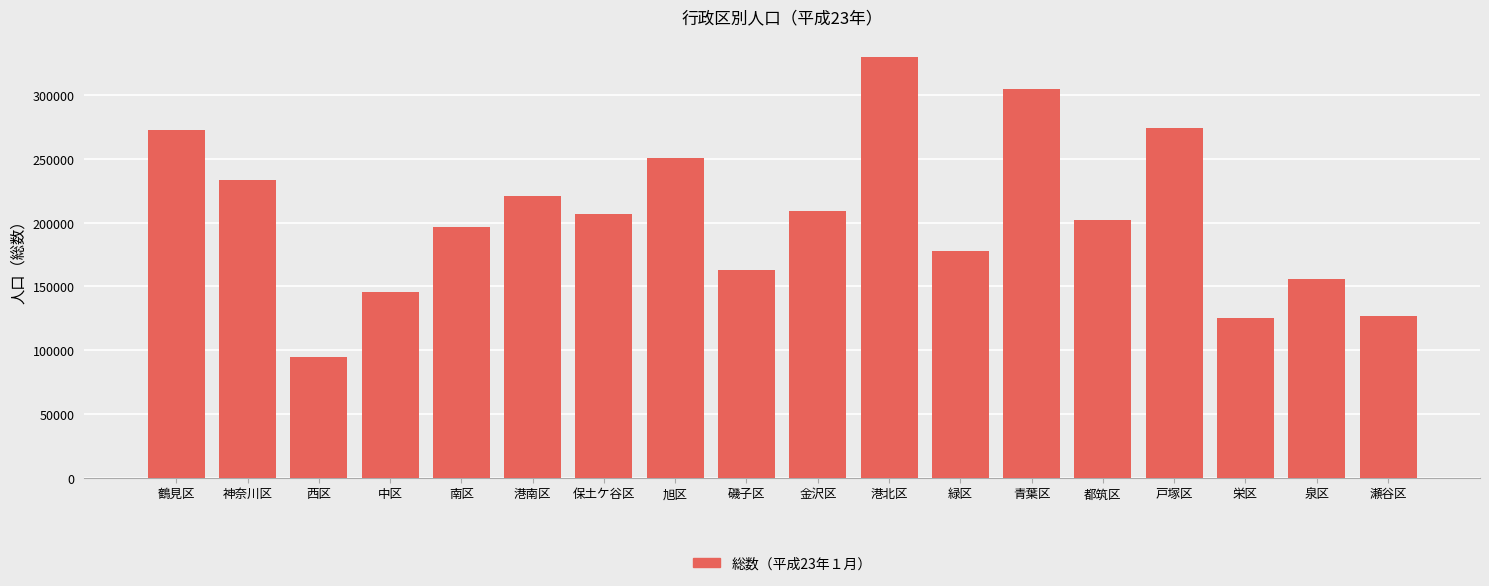

How many distinct data groups are displayed?

1